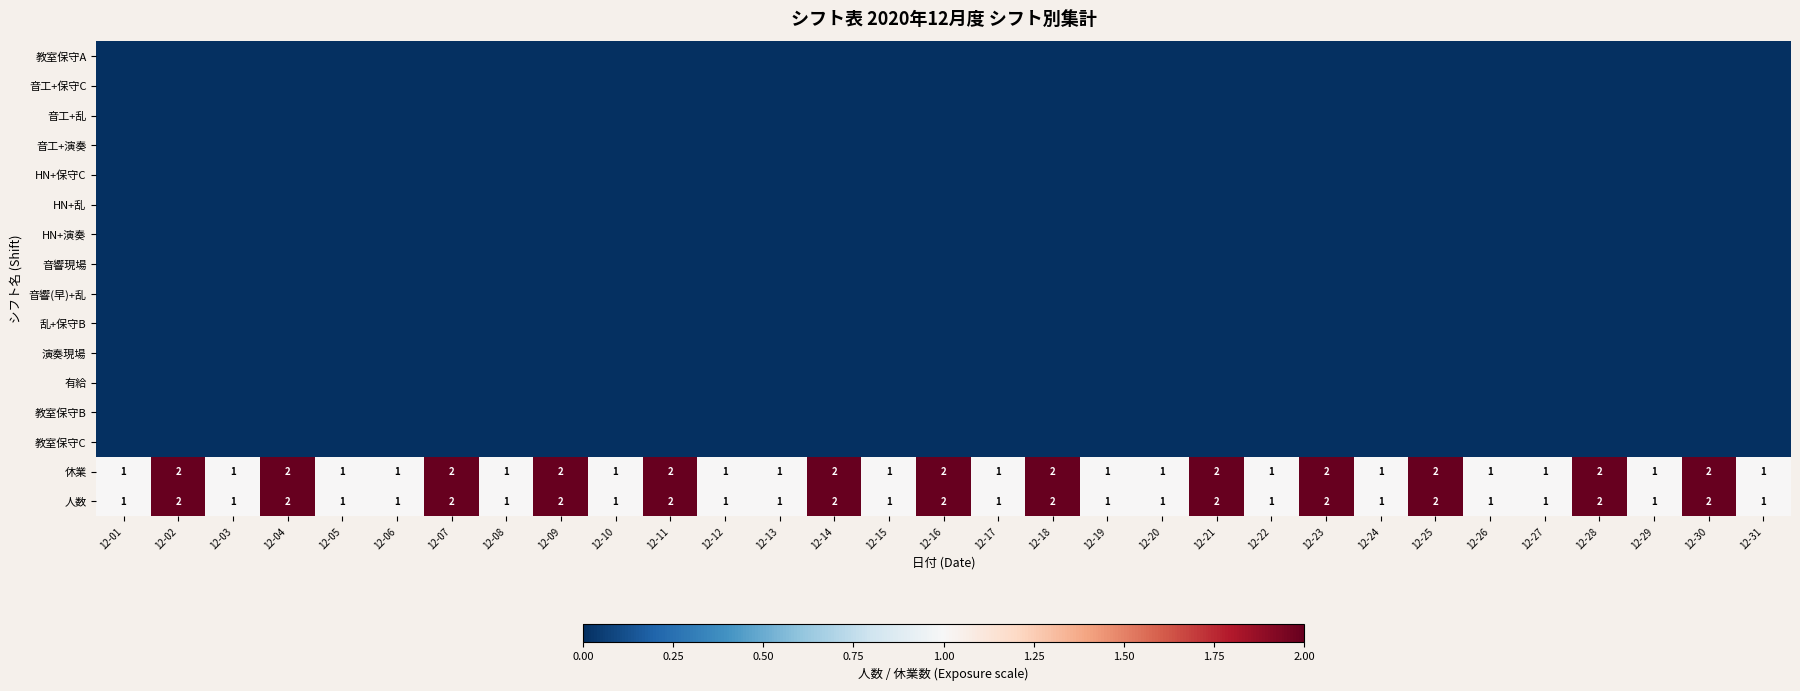

What is the sum of the 人数 values at 12-04 and 12-09?

4